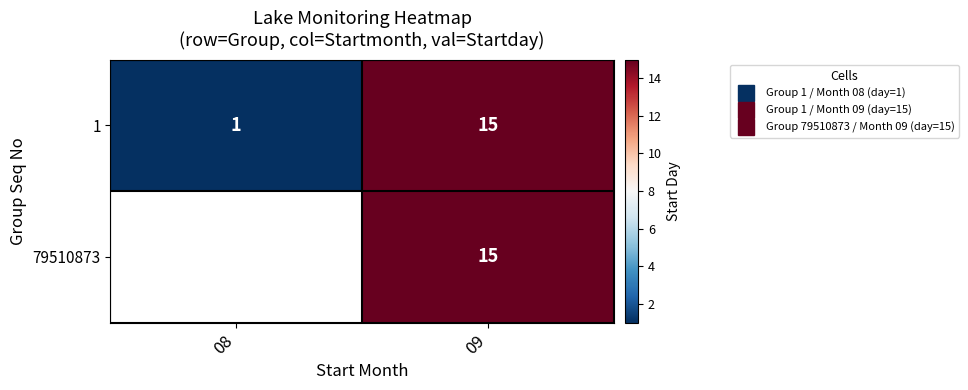

At how many categories does at least one series exceed 10?

1